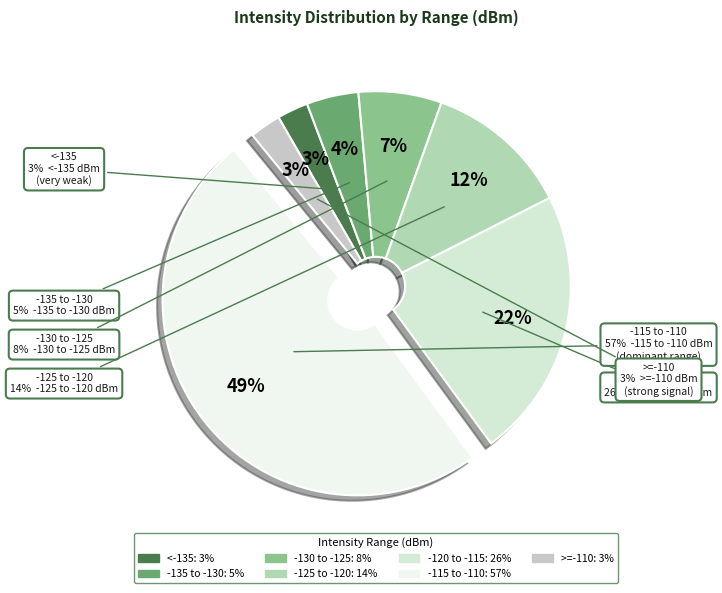

What percentage is NOT represented by 2?

90.0%